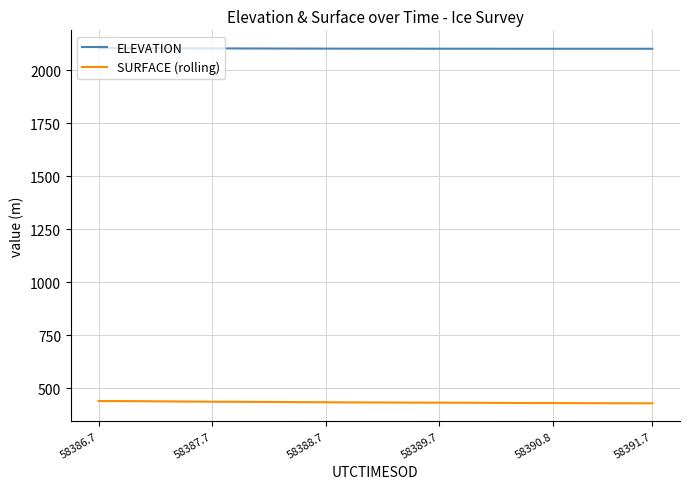

True or false: ELEVATION and SURFACE (rolling) intersect in this chart.

False